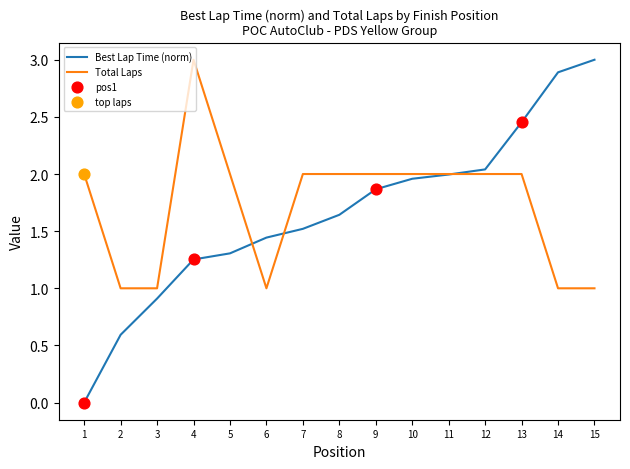

Which series has the largest range (max minus min)?

Best Lap Time (norm)